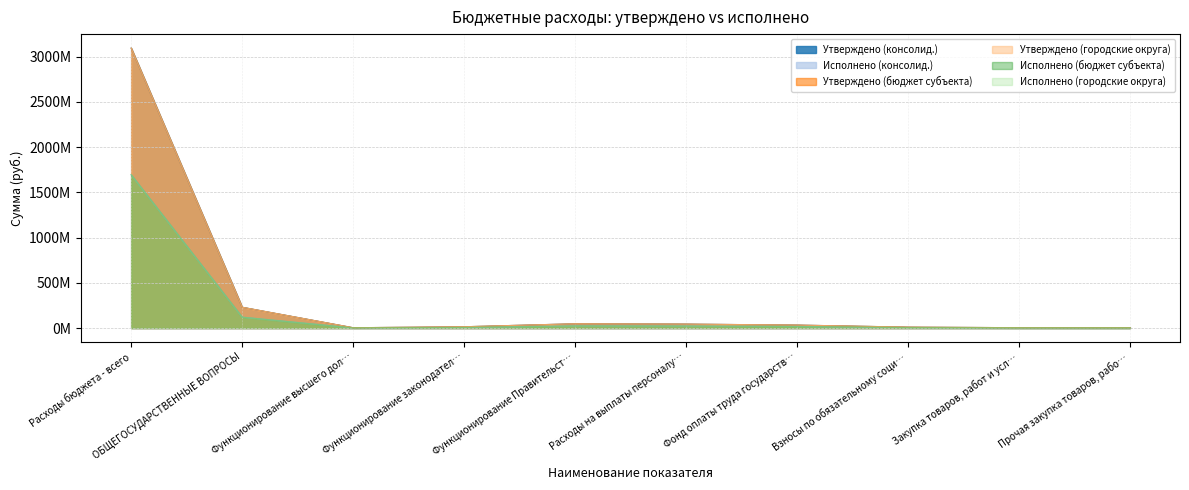

Which series has the largest range (max minus min)?

Утверждено (городские округа)